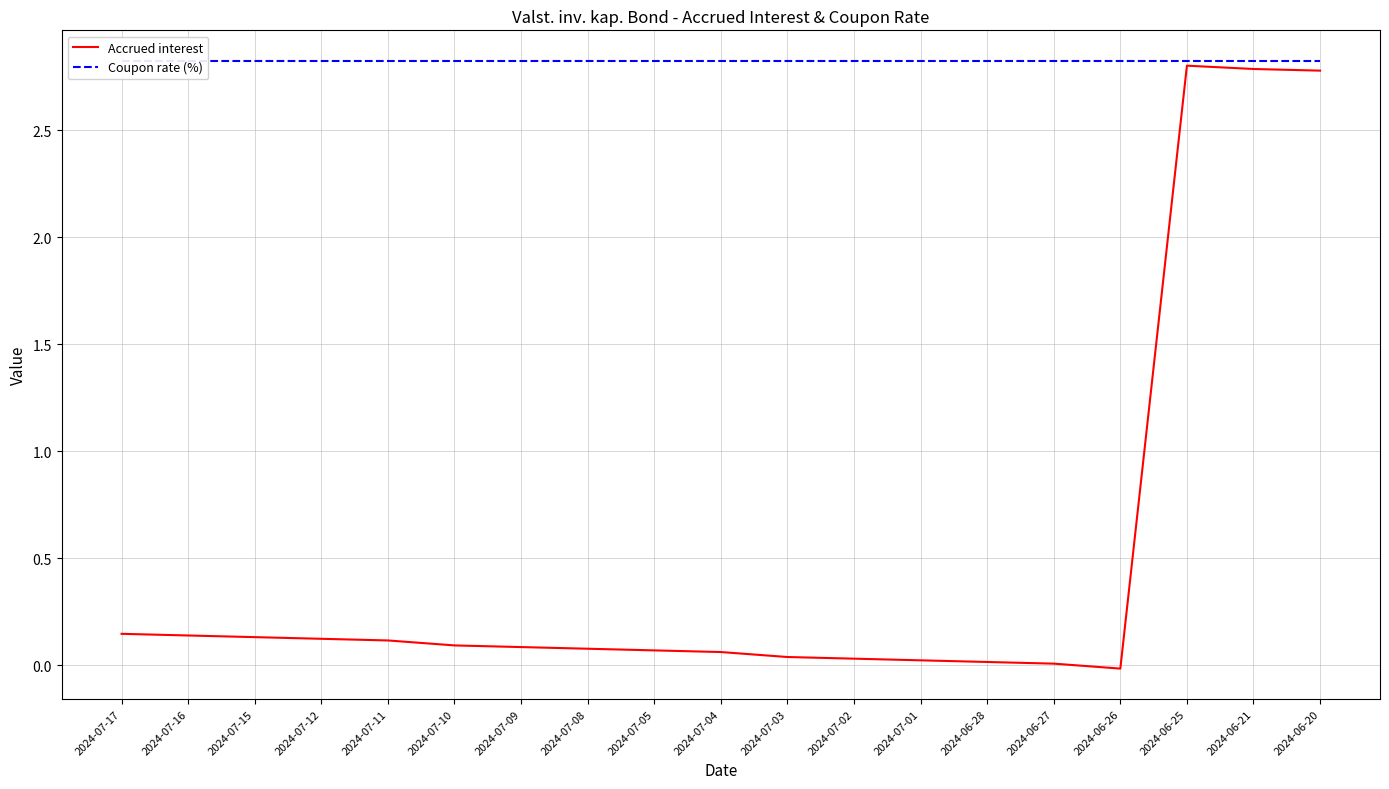

What is the total value across all series at 2024-06-28?

2.8